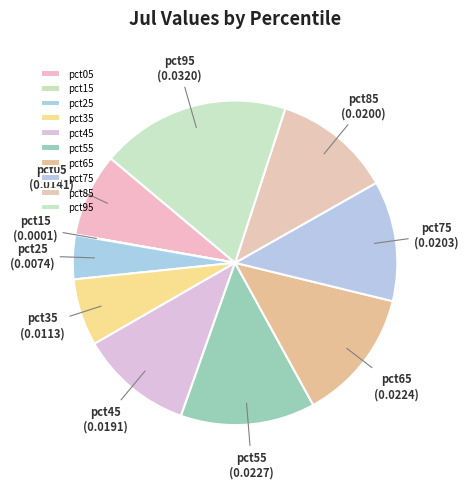

Is the sum of pct85 and pct45 greater than half?

No